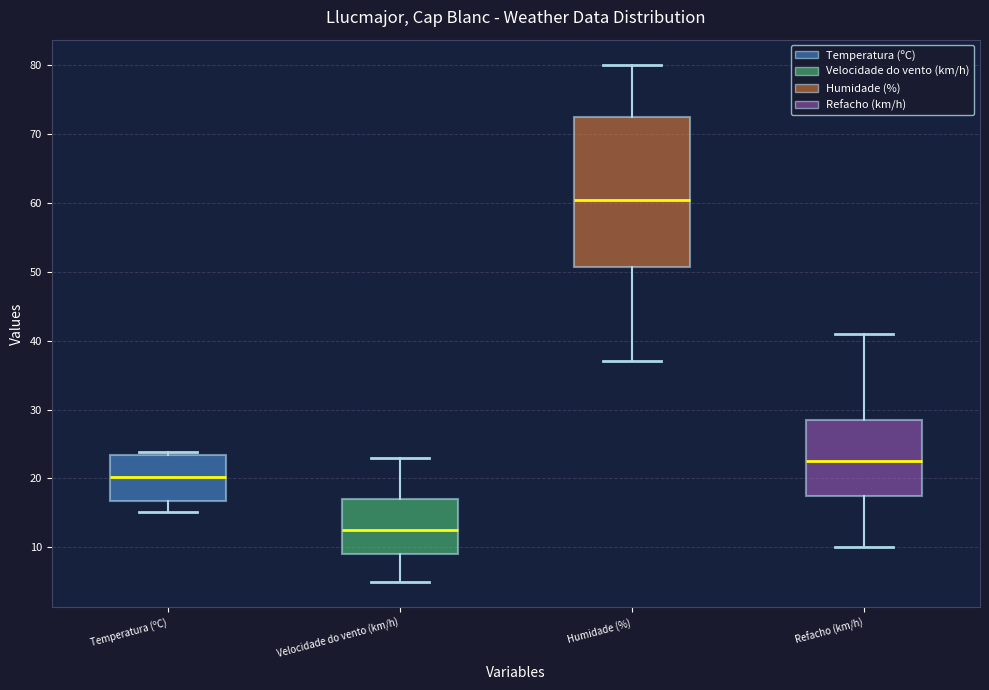

Reading left to right, transcribe this box plot: for each box, give where its median line is, the range the box spans, and where its two whiskers end, as read against the y-axis. The values are not printed on the chart, so give them approximately, as read against the axis.

Temperatura (ºC): median 20, box 17 to 23, whiskers 15 to 24
Velocidade do vento (km/h): median 13, box 9 to 17, whiskers 5 to 23
Humidade (%): median 61, box 51 to 73, whiskers 37 to 80
Refacho (km/h): median 23, box 18 to 29, whiskers 10 to 41